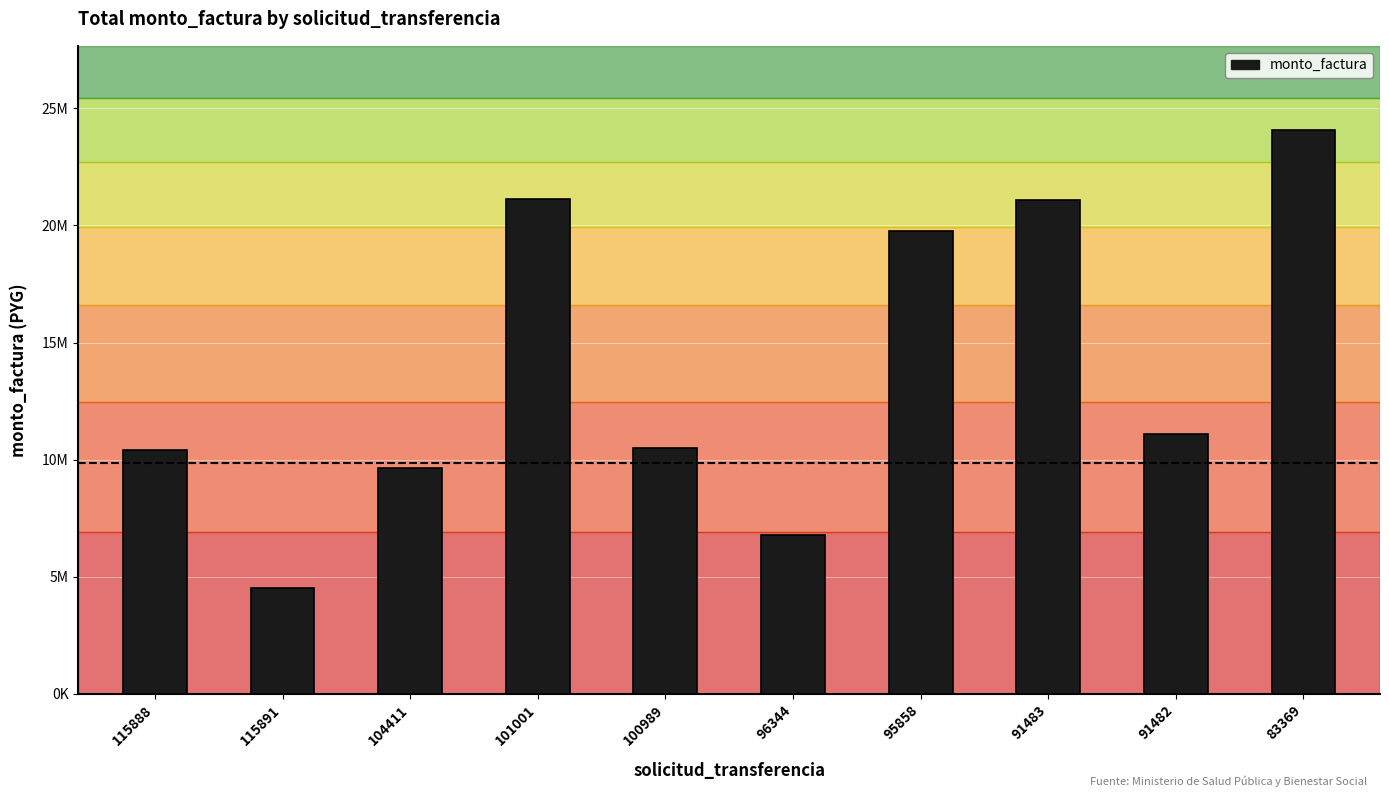

List the labels in order of value, largest first.

83369, 101001, 91483, 95858, 91482, 100989, 115888, 104411, 96344, 115891